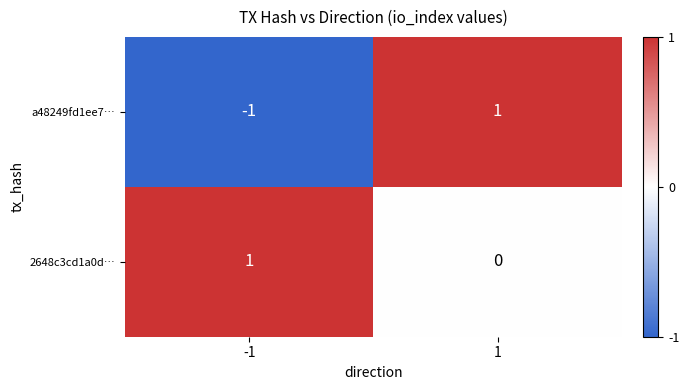

Reading left to right, what are all the values shown in this chart?

a48249fd1ee7…: -1	1
2648c3cd1a0d…: 1	0